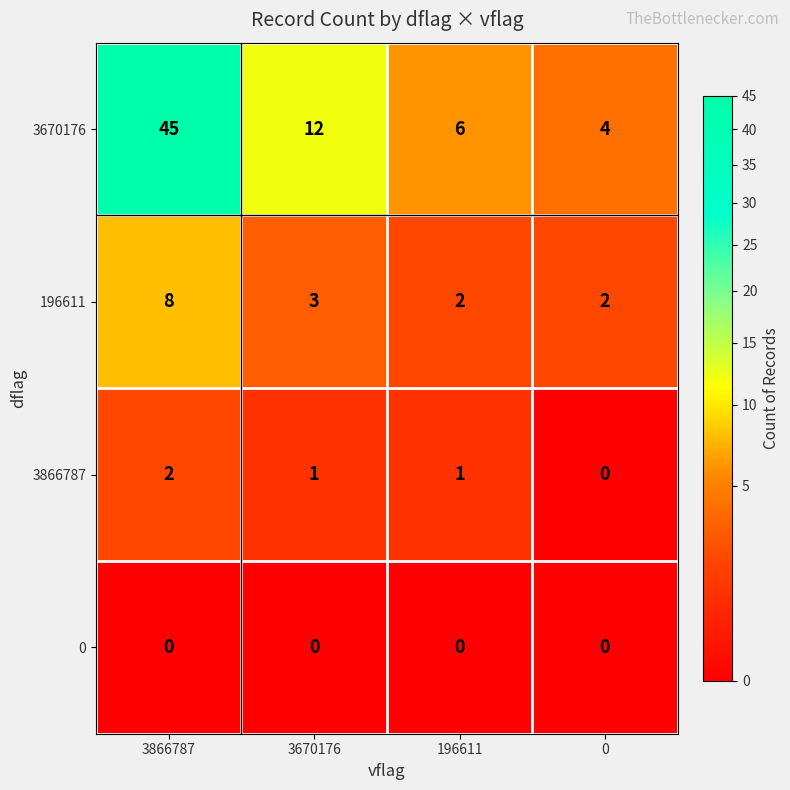

Reading left to right, what are all the values shown in this chart?

3670176: 45	12	6	4
196611: 8	3	2	2
3866787: 2	1	1	0
0: 0	0	0	0